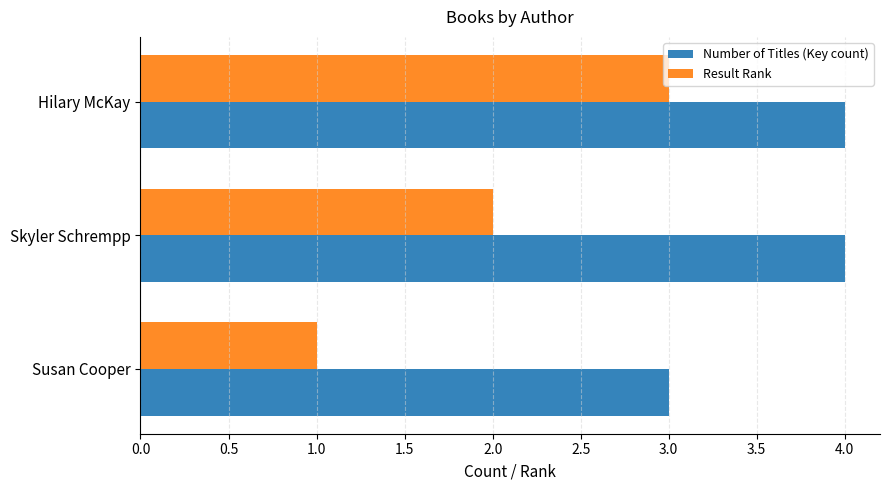

Rank the series by their maximum value, from highest to lowest.

Number of Titles (Key count), Result Rank